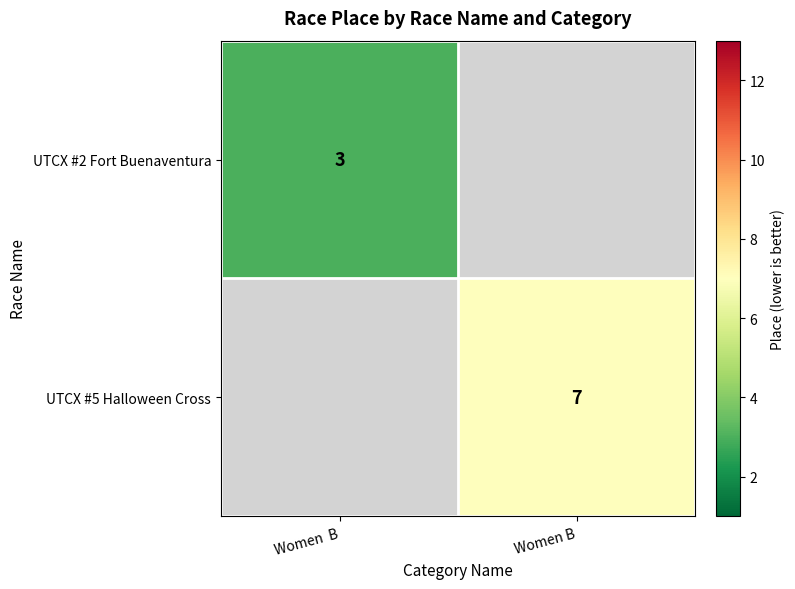

Which category has the highest value across all series?

Women B